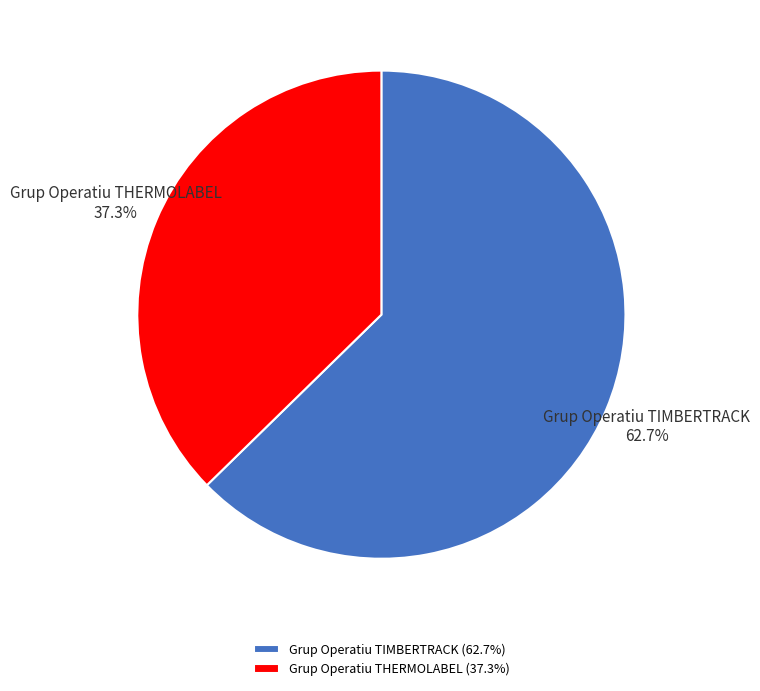

Which category accounts for the majority?

Grup Operatiu TIMBERTRACK